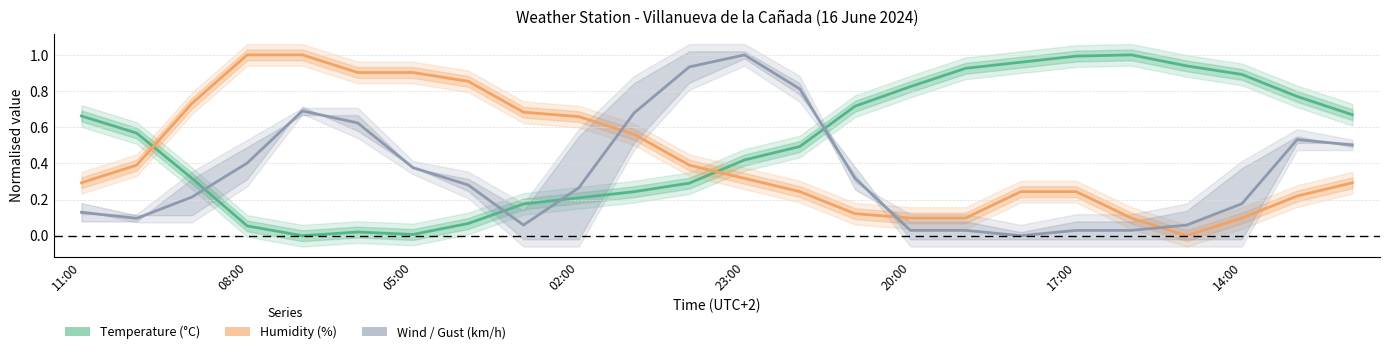

The Humidity (%) series shows 0.1 at 14:00. True or false?

True